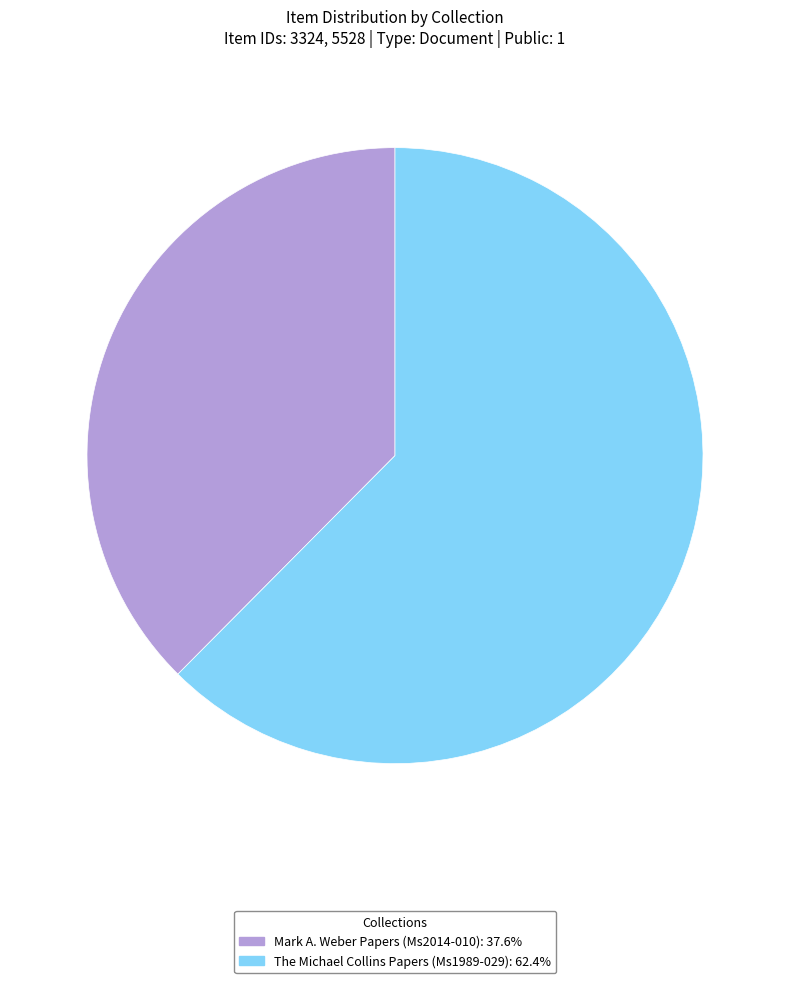

Approximately how many times larger is the value at The Michael Collins Papers (Ms1989-029): 62.4% compared to Mark A. Weber Papers (Ms2014-010): 37.6%?

1.7